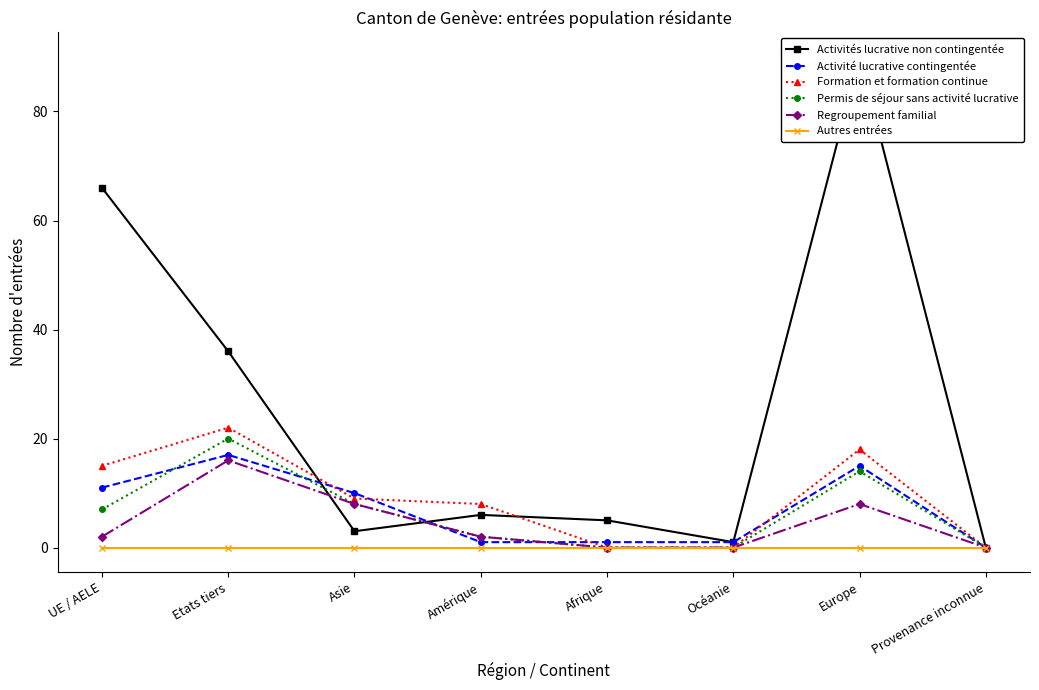

What is the total value across all series at Asie?

38